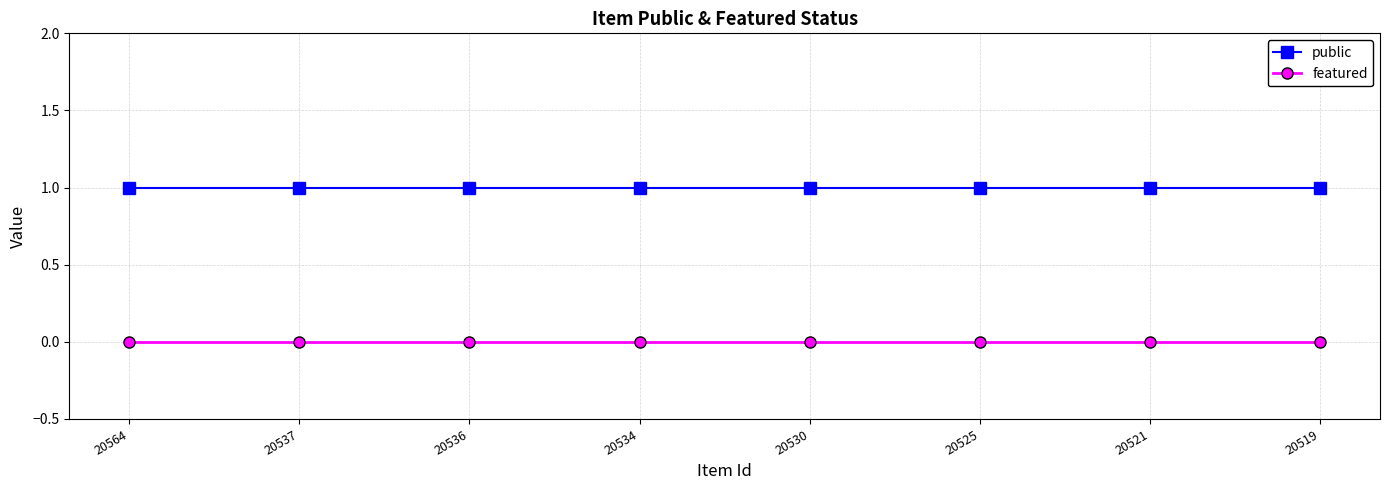

Is it true that public equals 0 at 20534?

False